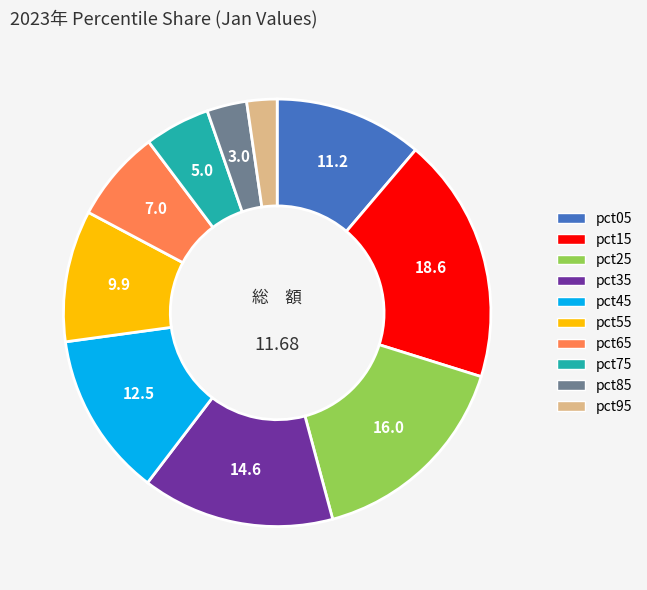

Is the sum of pct55 and pct65 greater than half?

No